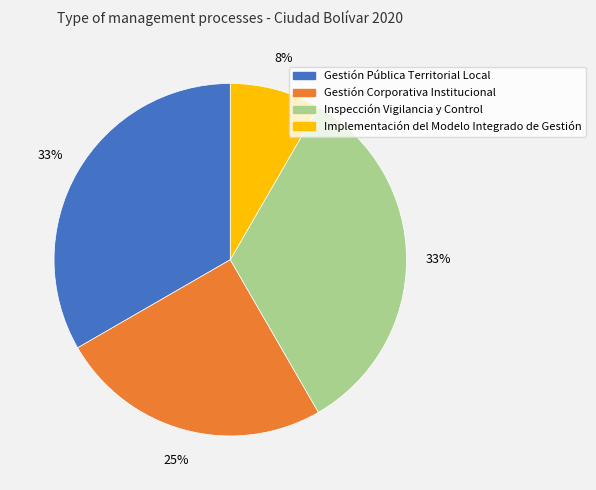

Is the sum of Inspección Vigilancia y Control and Gestión Corporativa Institucional greater than half?

Yes